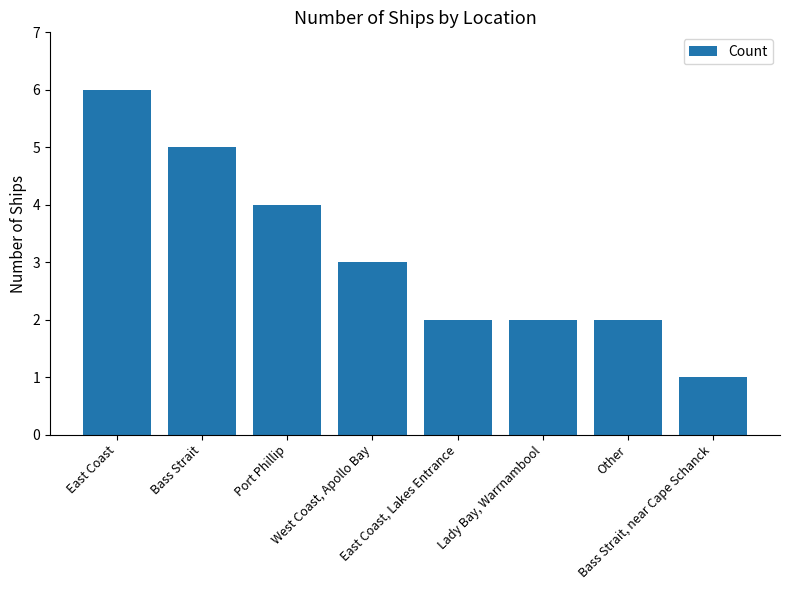

Reading right to left, transcribe all the data shown in this chart.

Bass Strait, near Cape Schanck=1	Other=2	Lady Bay, Warrnambool=2	East Coast, Lakes Entrance=2	West Coast, Apollo Bay=3	Port Phillip=4	Bass Strait=5	East Coast=6